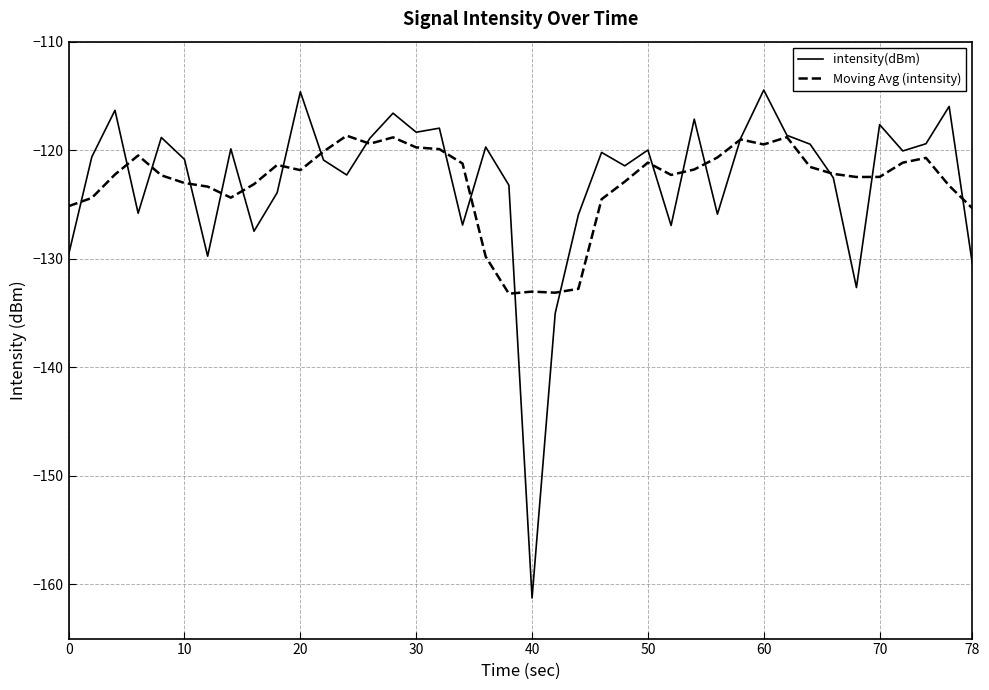

What is the maximum value shown in the chart?

-114.5